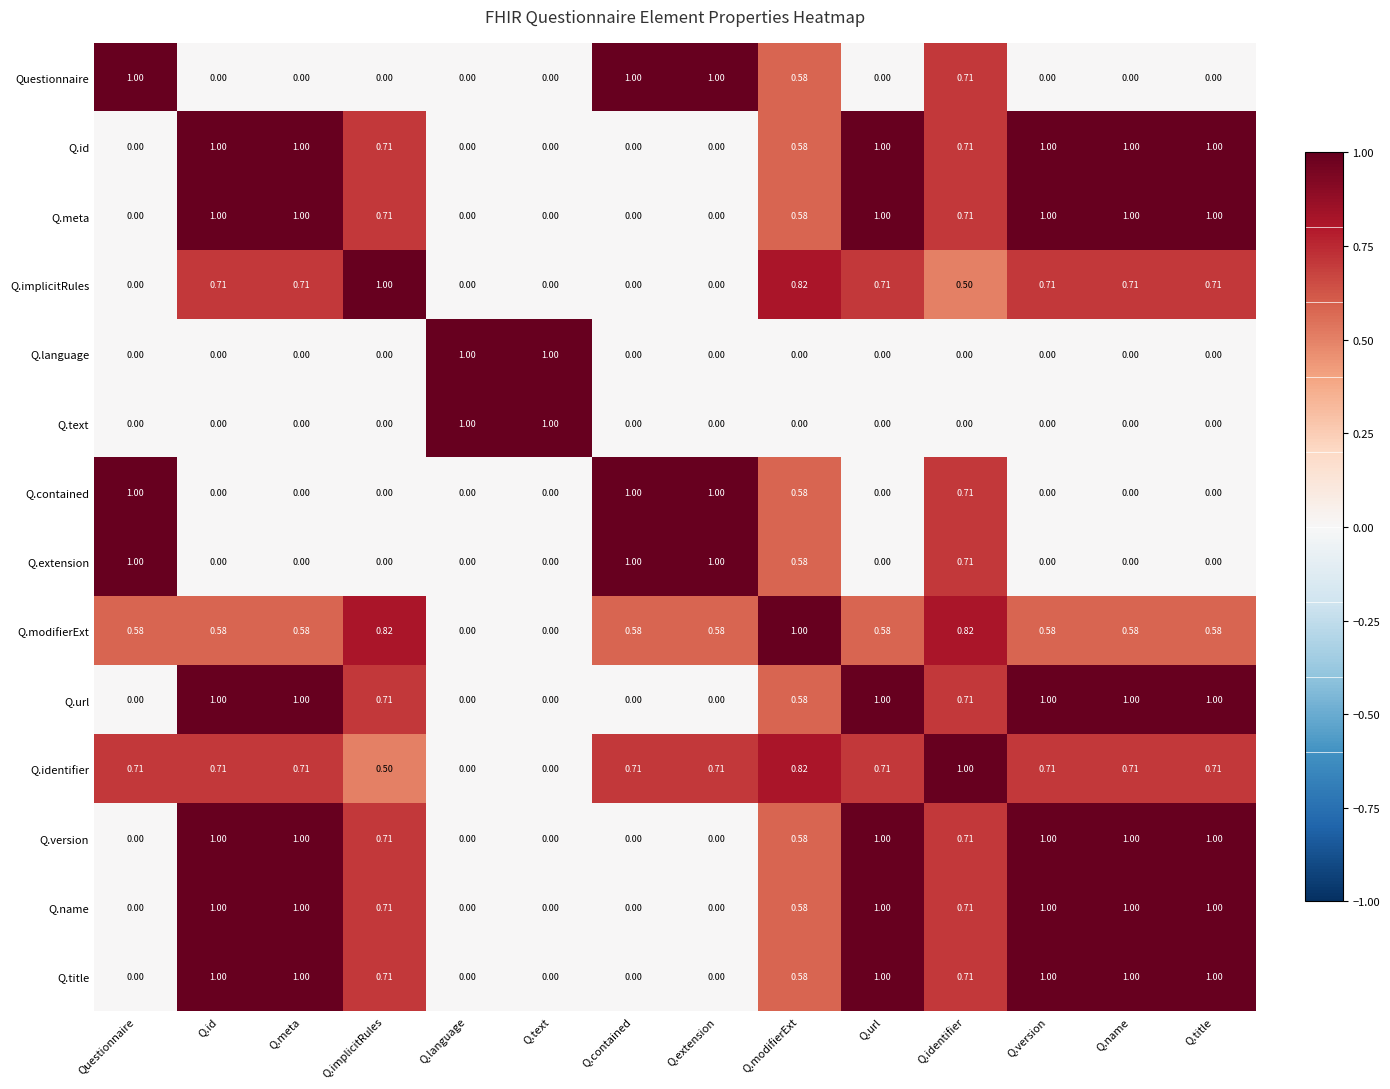

At which category is the sum across all series the highest?

Q.identifier